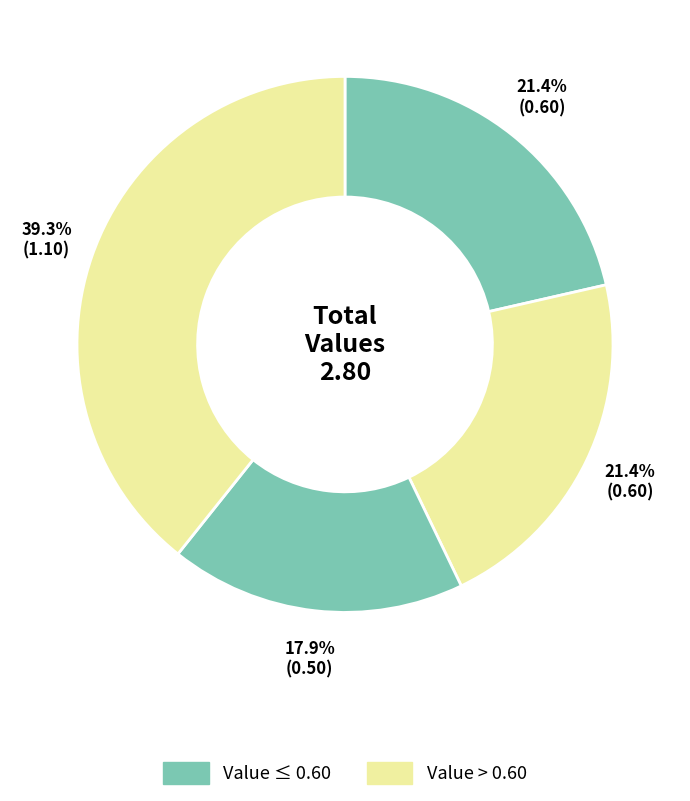

Count the number of slices in the pie.

4